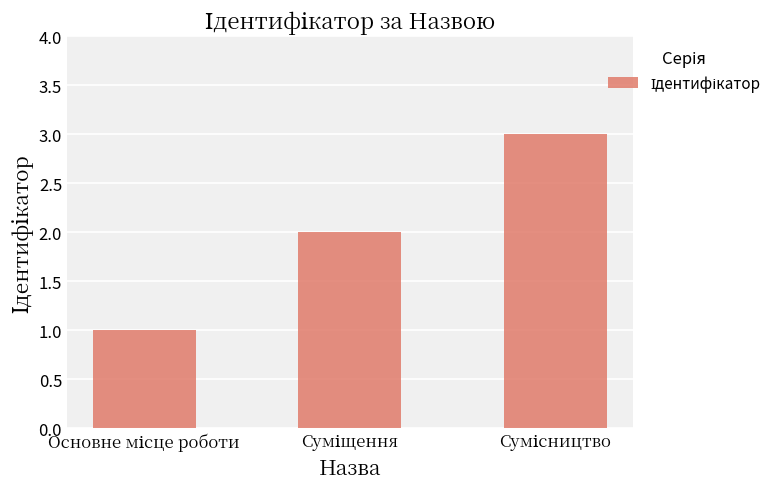

What is the greatest value displayed?

3